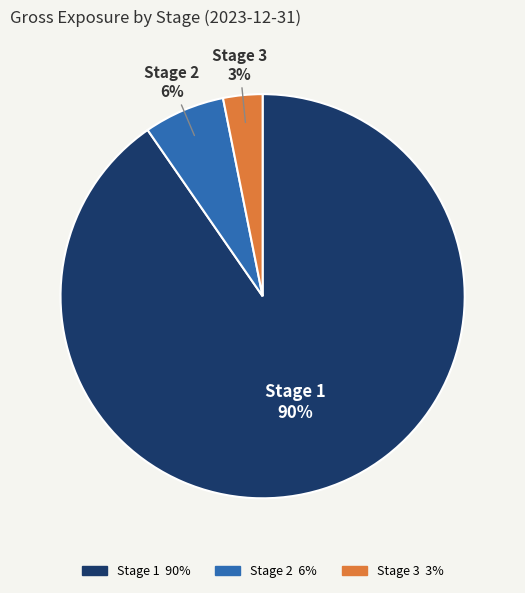

Which category accounts for the majority?

Stage 1